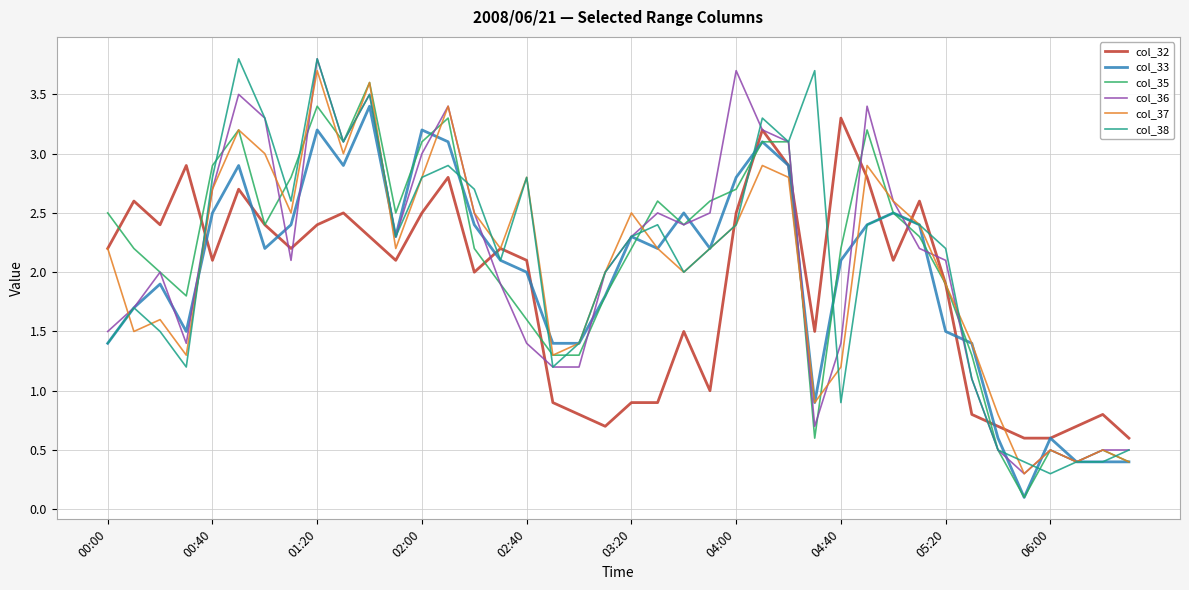

Reading right to left, list all the values displayed in this chart.

col_32: 0.6	0.8	0.7	0.6	0.6	0.7	0.8	1.9	2.6	2.1	2.8	3.3	1.5	2.9	3.2	2.5	1.0	1.5	0.9	0.9	0.7	0.8	0.9	2.1	2.2	2.0	2.8	2.5	2.1	2.3	2.5	2.4	2.2	2.4	2.7	2.1	2.9	2.4	2.6	2.2
col_33: 0.4	0.4	0.4	0.6	0.1	0.6	1.4	1.5	2.4	2.5	2.4	2.1	0.9	2.9	3.1	2.8	2.2	2.5	2.2	2.3	1.8	1.4	1.4	2.0	2.1	2.4	3.1	3.2	2.3	3.4	2.9	3.2	2.4	2.2	2.9	2.5	1.5	1.9	1.7	1.4
col_35: 0.4	0.5	0.4	0.5	0.1	0.5	1.3	1.9	2.3	2.5	3.2	2.2	0.6	3.1	3.1	2.7	2.6	2.4	2.6	2.2	1.8	1.3	1.3	1.6	1.9	2.2	3.3	3.1	2.5	3.6	3.1	3.4	2.8	2.4	3.2	2.9	1.8	2.0	2.2	2.5
col_36: 0.5	0.5	0.4	0.5	0.3	0.5	1.1	2.1	2.2	2.6	3.4	1.4	0.7	3.1	3.2	3.7	2.5	2.4	2.5	2.3	2.0	1.2	1.2	1.4	1.9	2.5	3.4	3.0	2.3	3.5	3.1	3.8	2.1	3.3	3.5	2.7	1.4	2.0	1.7	1.5
col_37: 0.4	0.5	0.4	0.5	0.3	0.8	1.4	1.9	2.4	2.6	2.9	1.2	0.9	2.8	2.9	2.4	2.2	2.0	2.2	2.5	2.0	1.4	1.3	2.8	2.2	2.5	3.4	2.8	2.2	3.6	3.0	3.7	2.5	3.0	3.2	2.7	1.3	1.6	1.5	2.2
col_38: 0.5	0.4	0.4	0.3	0.4	0.5	1.1	2.2	2.4	2.5	2.4	0.9	3.7	3.1	3.3	2.4	2.2	2.0	2.4	2.3	2.0	1.4	1.2	2.8	2.1	2.7	2.9	2.8	2.3	3.5	3.1	3.8	2.6	3.3	3.8	2.8	1.2	1.5	1.7	1.4